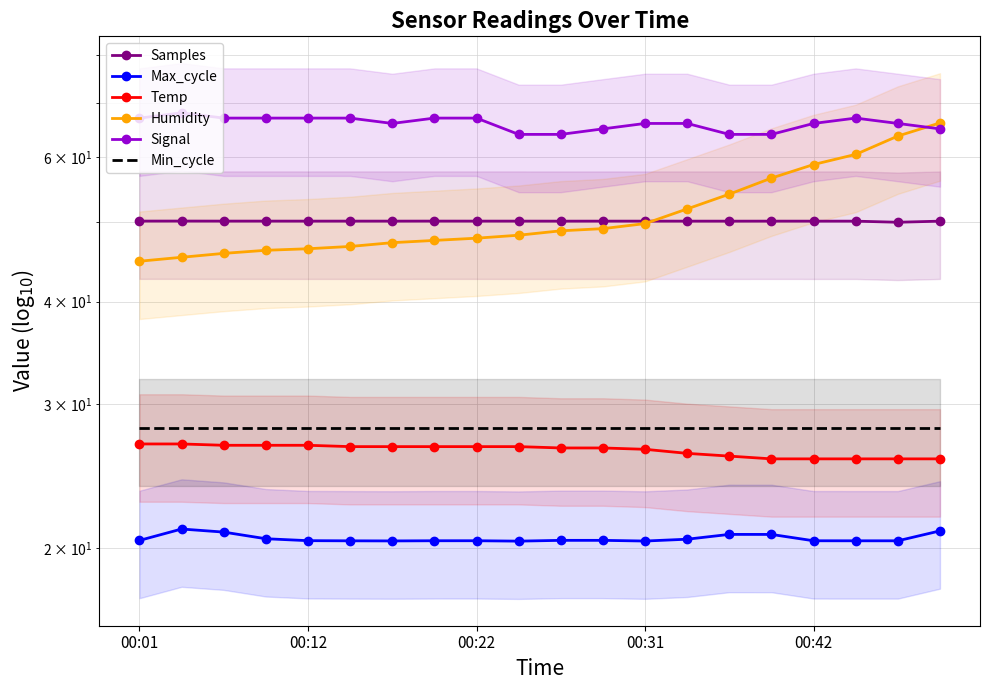

Is the value of Signal at 7 greater than the value of Humidity at 00:22?

Yes